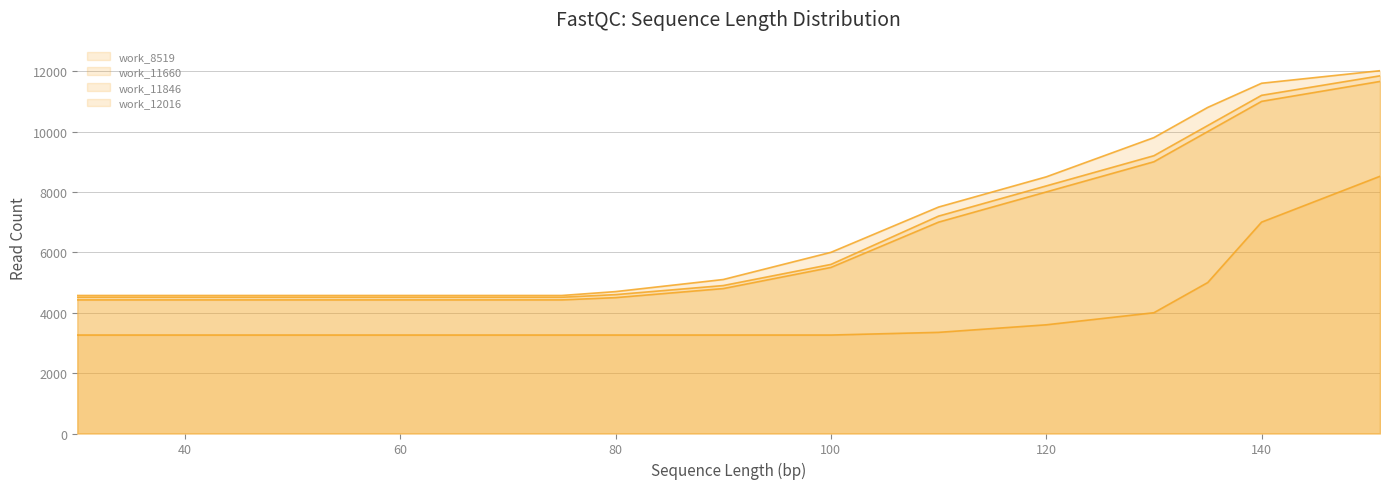

How many lines are shown in the chart?

4